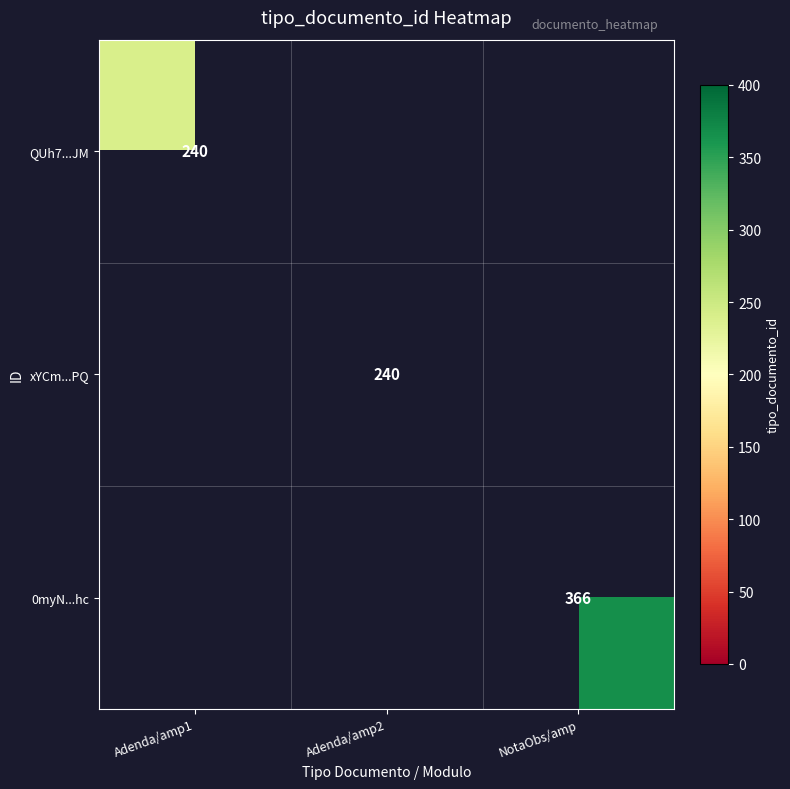

Between Adenda/amp2 and Adenda/amp1, which is larger?

Adenda/amp1